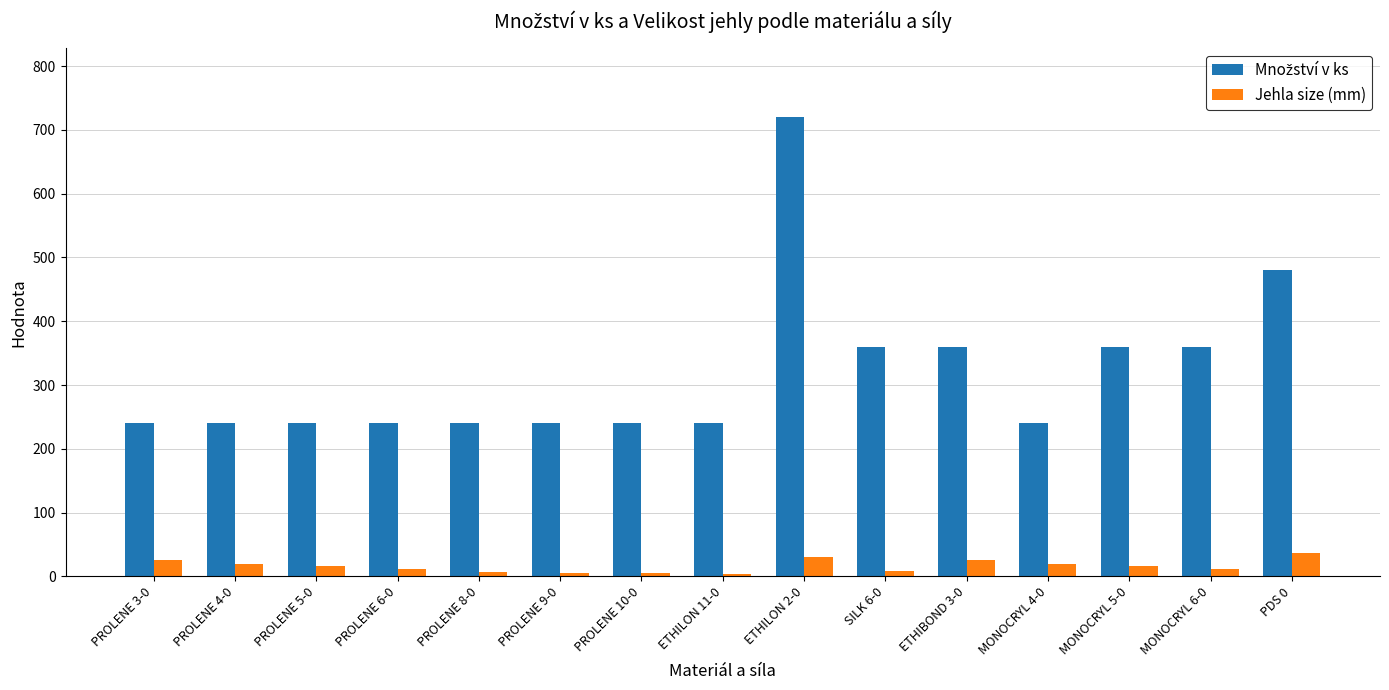

At which category is the sum across all series the highest?

ETHILON 2-0